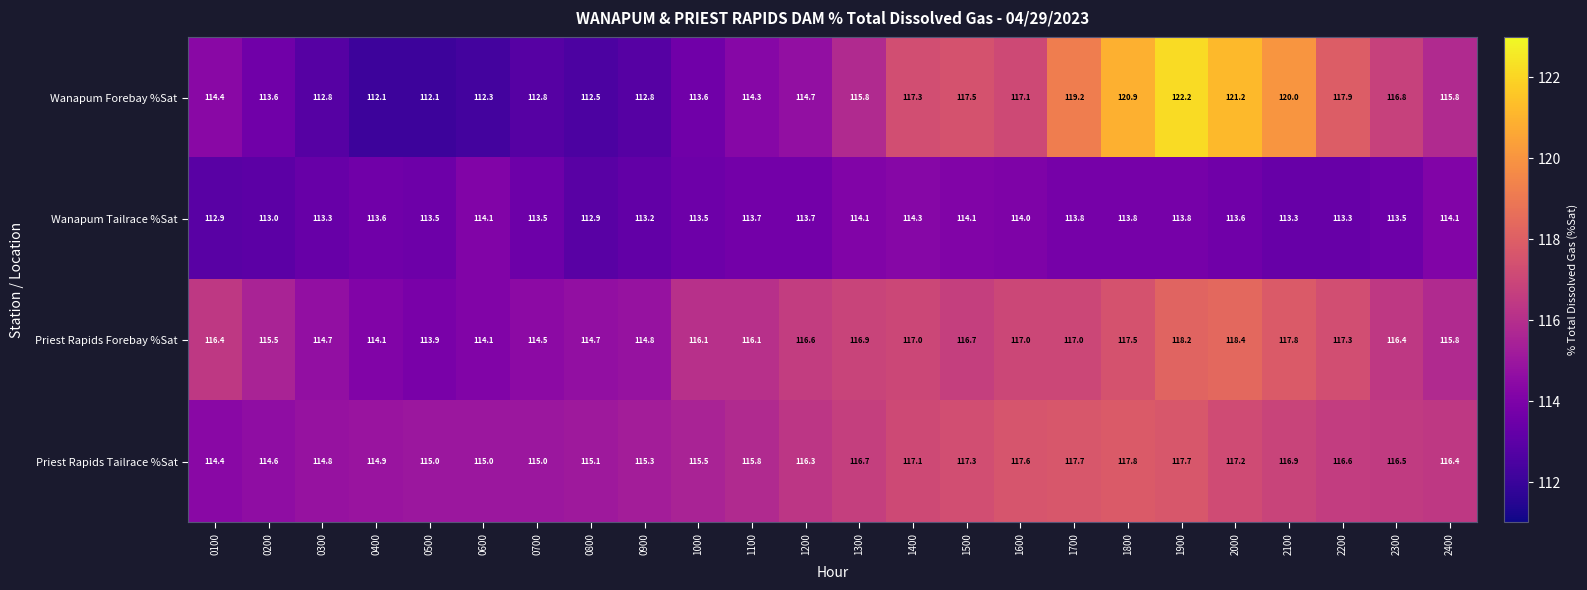

Where is Priest Rapids Tailrace %Sat nearest to the value 116?

1100